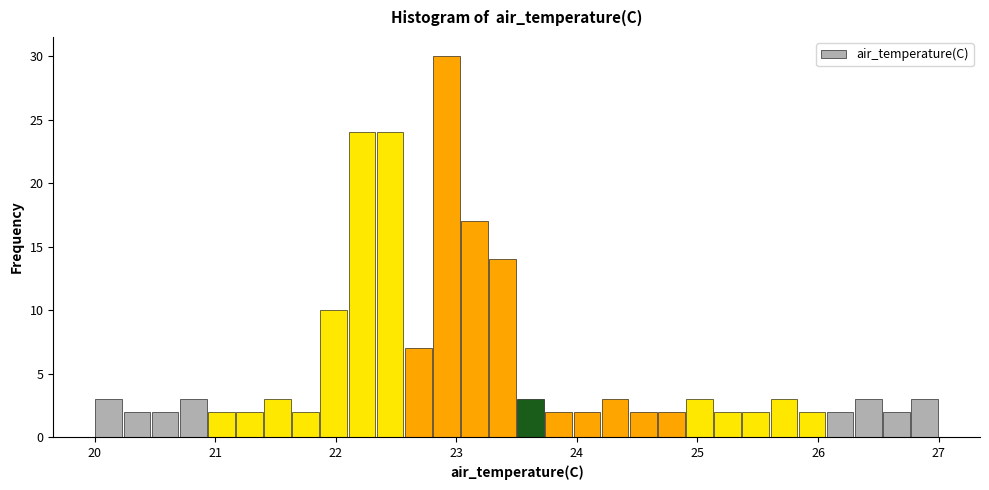

Read against the x-axis, roughly where is the centre of the tallest bar?

22.9